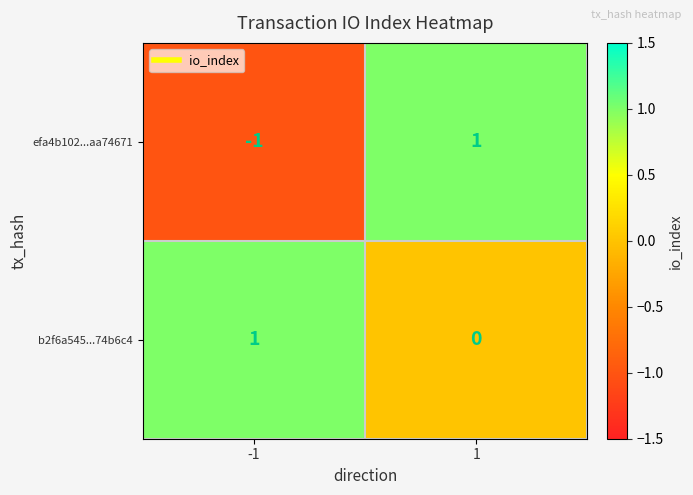

At -1, list the series in order from largest to smallest.

b2f6a545...74b6c4, efa4b102...aa74671